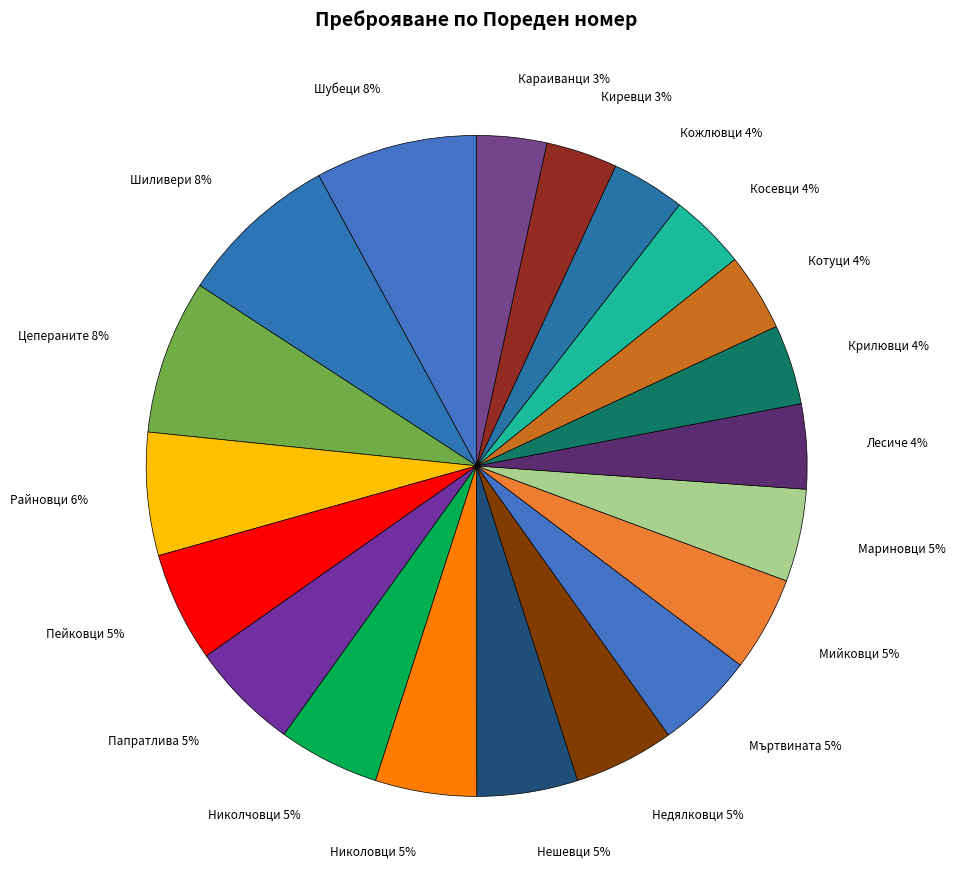

The Николчовци slice represents 5% of the pie. True or false?

True